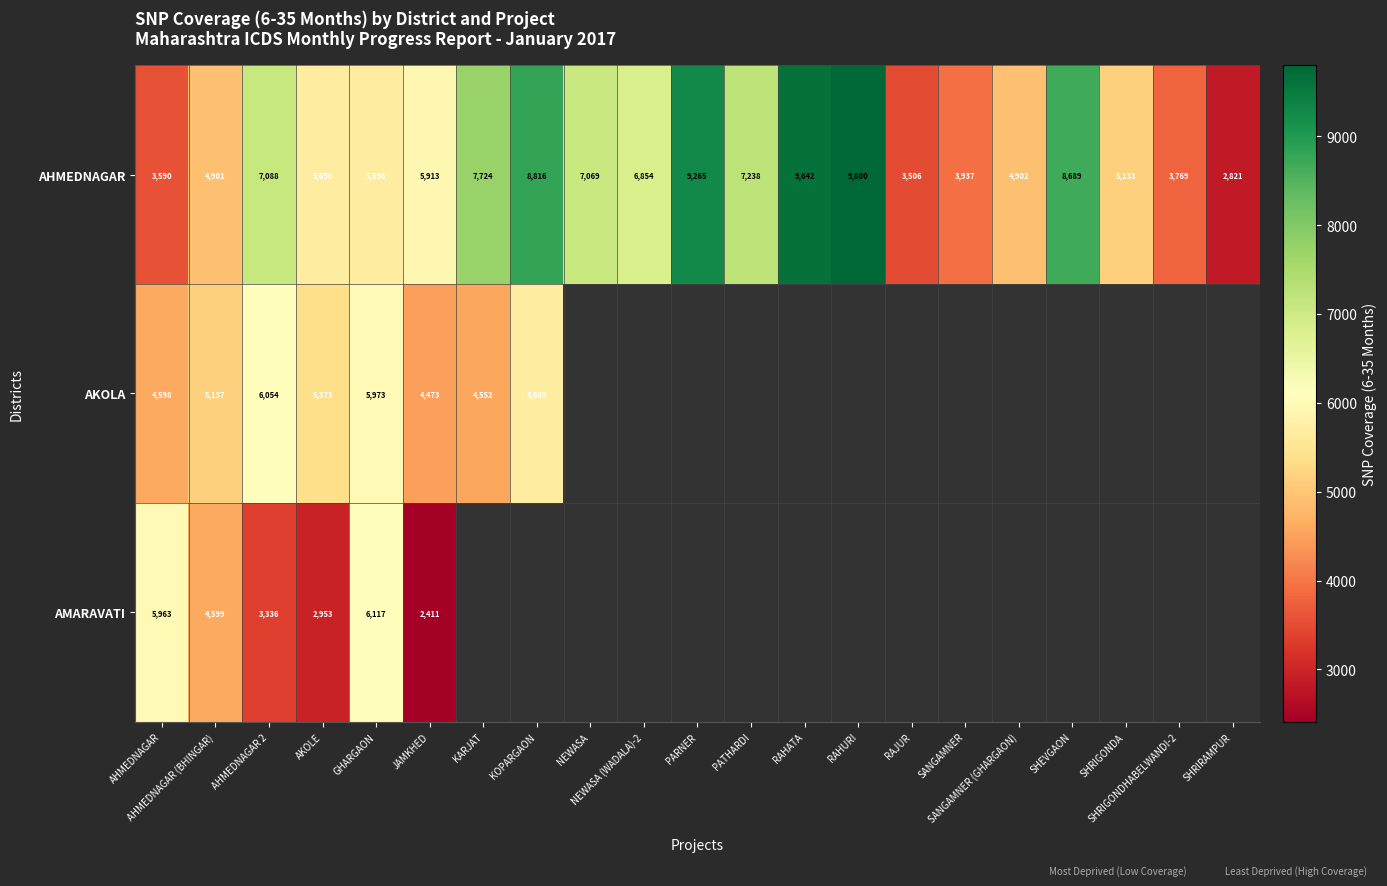

Which category has the highest value in the AKOLA series?

AHMEDNAGAR 2